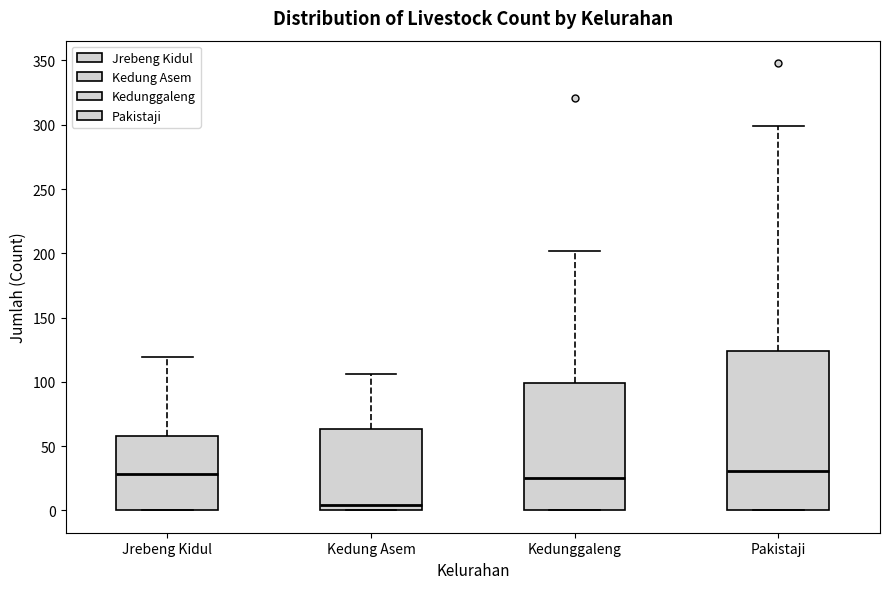

Which box is the tallest, from its lower edge to its upper edge?

Pakistaji